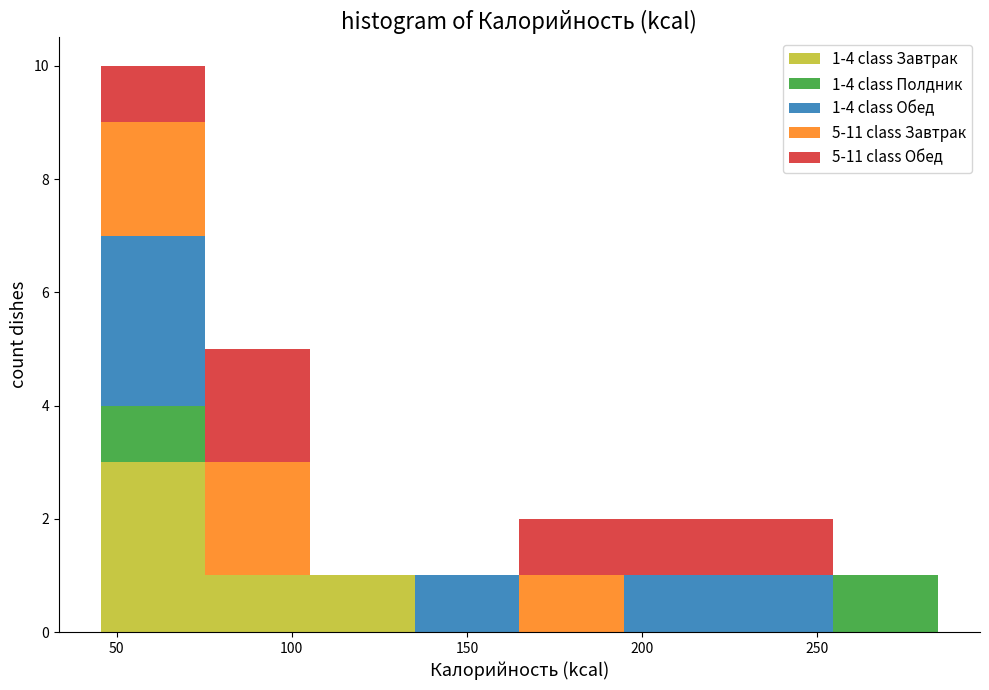

Which range on the x-axis has the tallest stacked bar (by total height)?

45 to 75